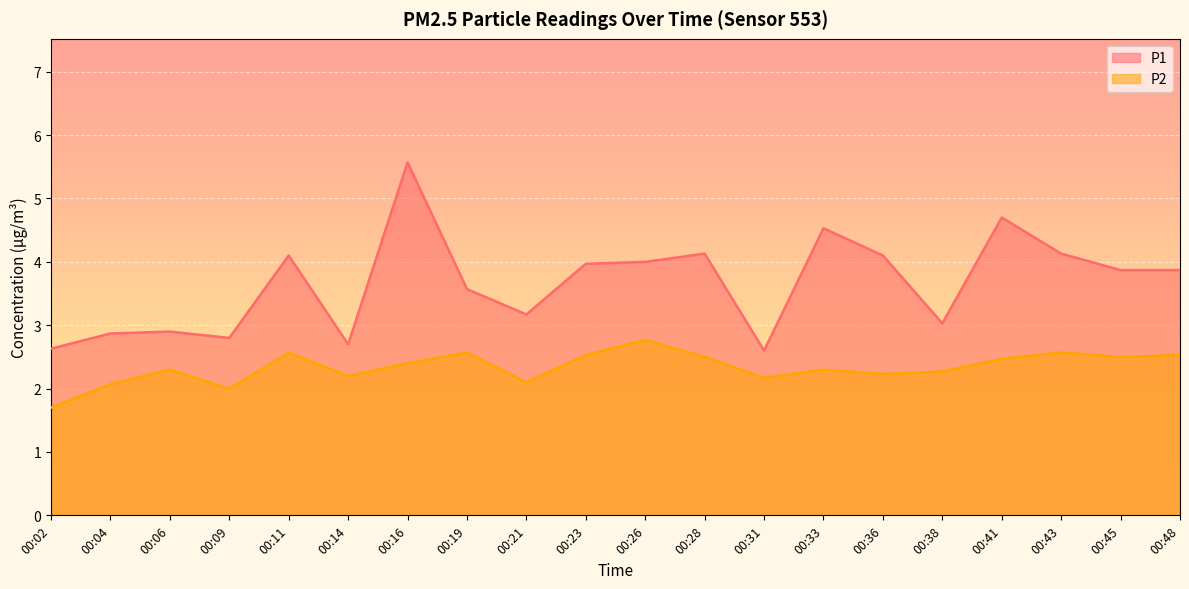

Rank the series by their maximum value, from lowest to highest.

P2, P1